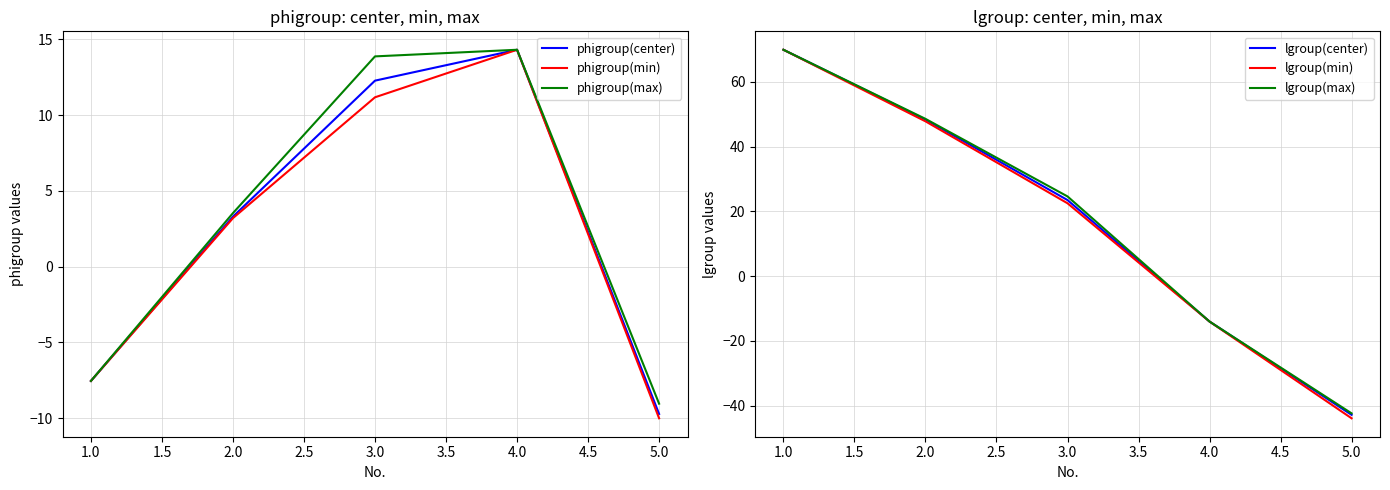

Reading left to right, extract all data points from this chart.

phigroup(center): -7.5	3.3	12.3	14.3	-9.7
phigroup(min): -7.5	3.2	11.2	14.3	-10.0
phigroup(max): -7.5	3.5	13.9	14.3	-9.0
lgroup(center): 69.9	48.3	23.5	-14.1	-42.9
lgroup(min): 69.9	47.8	22.5	-14.1	-43.9
lgroup(max): 69.9	48.6	24.6	-14.1	-42.4